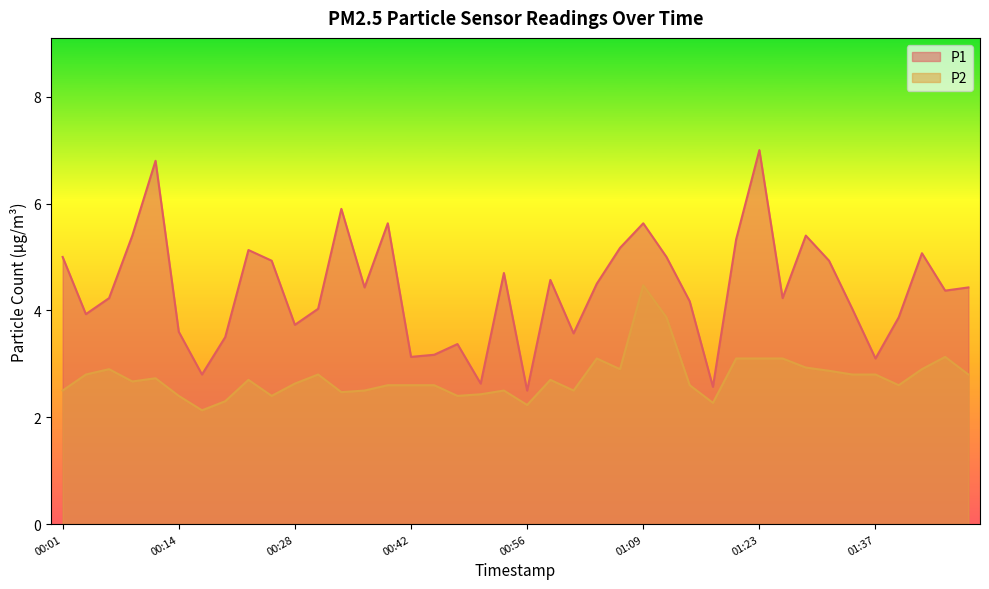

At which category does P1 reach its first local valley?

00:03